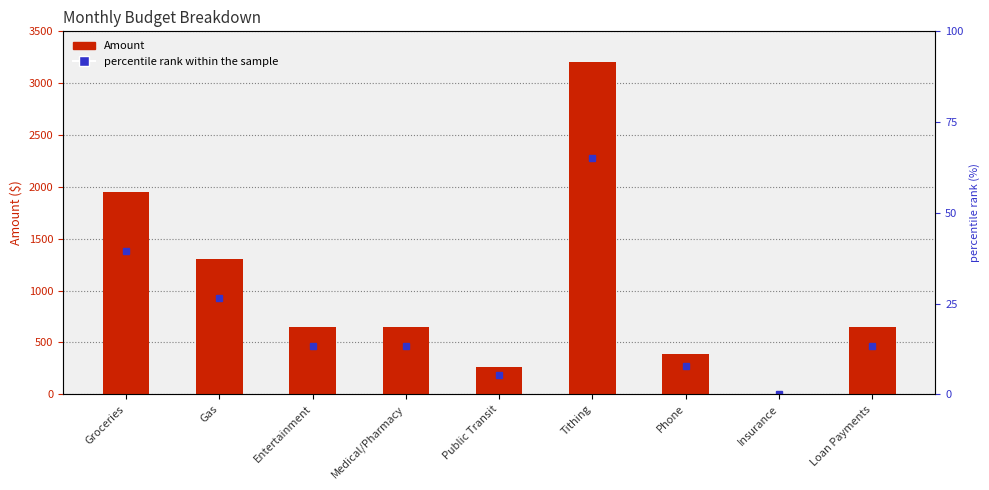

What is the difference between the values at Loan Payments and Gas?

650